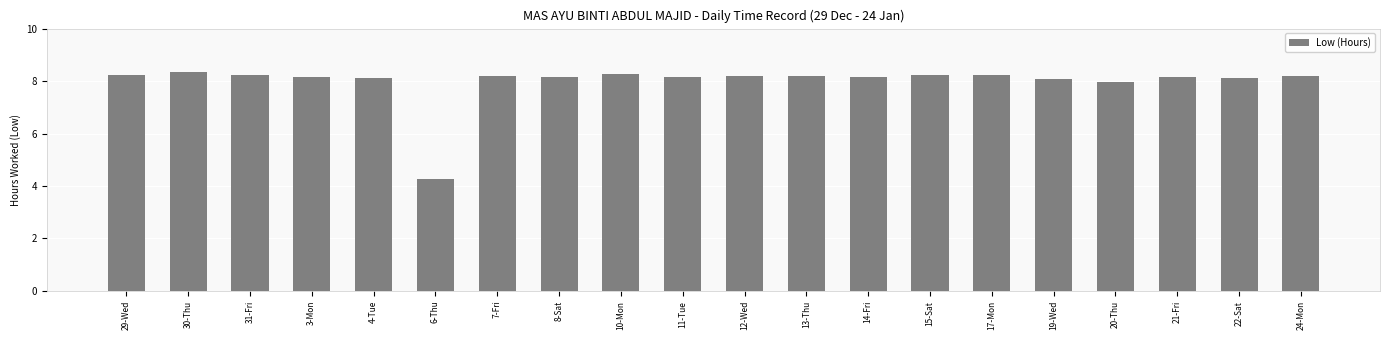

What is the label of the 3rd bar from the right?

21-Fri